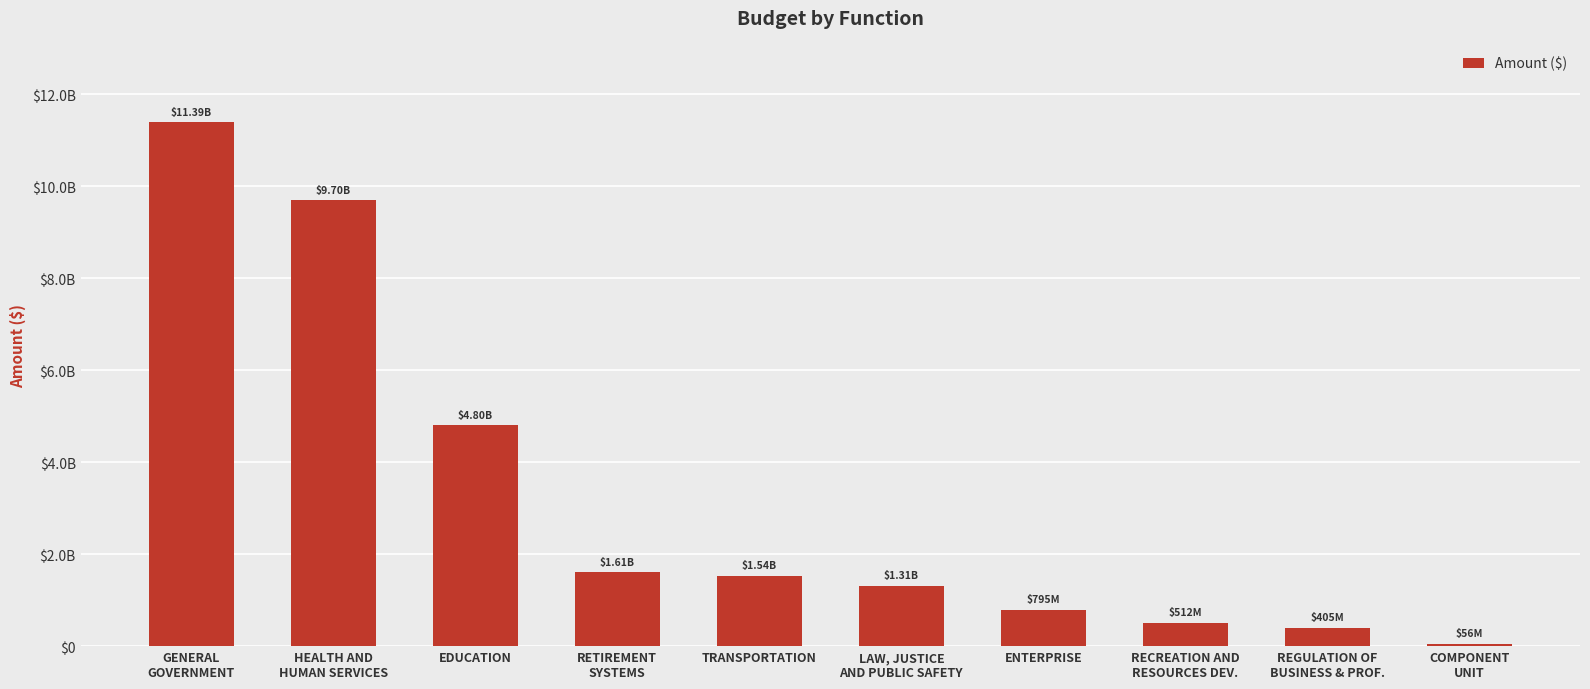

What is the greatest value displayed?

11391471817.4